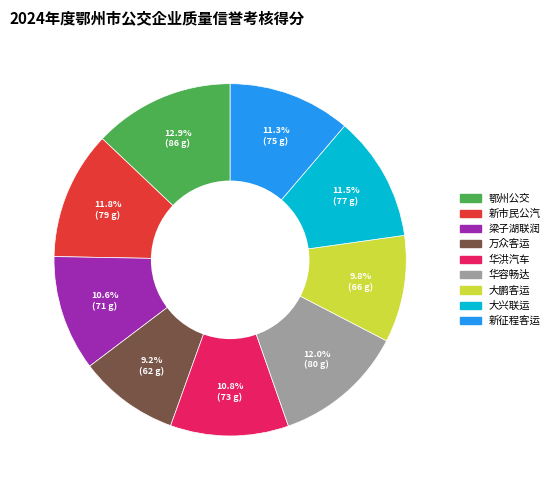

To the nearest percent, what is the difference between the largest and smallest slice percentages?

4%